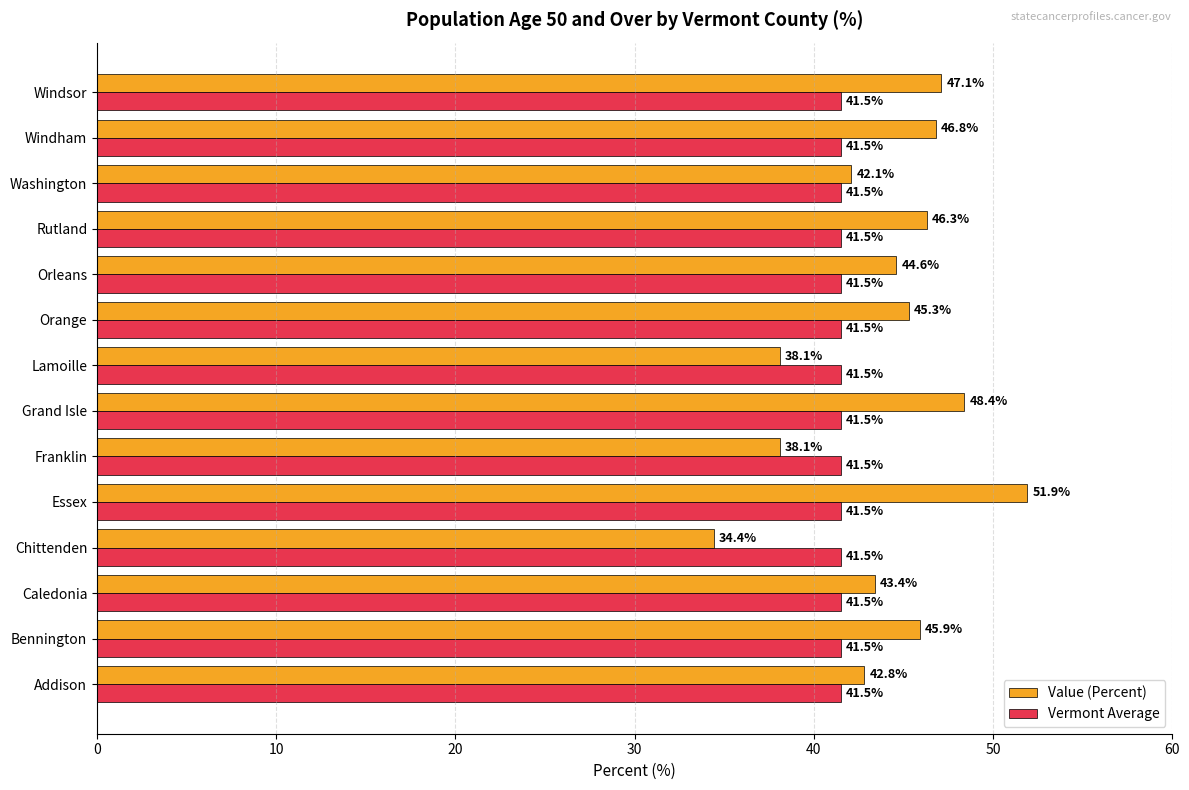

Which series changed the most between Rutland and Windham?

Value (Percent)